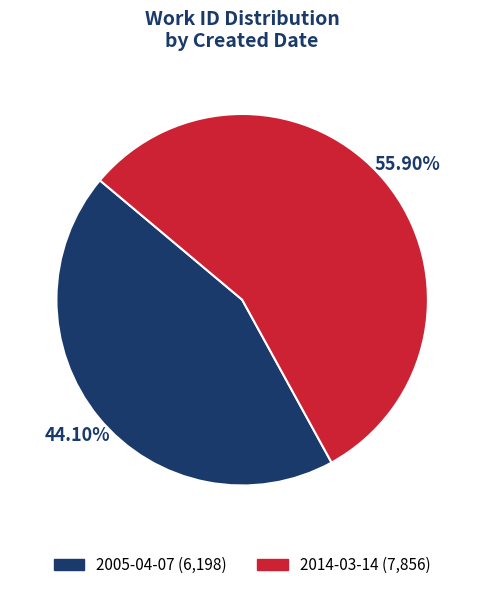

Which slice is the smallest?

2005-04-07